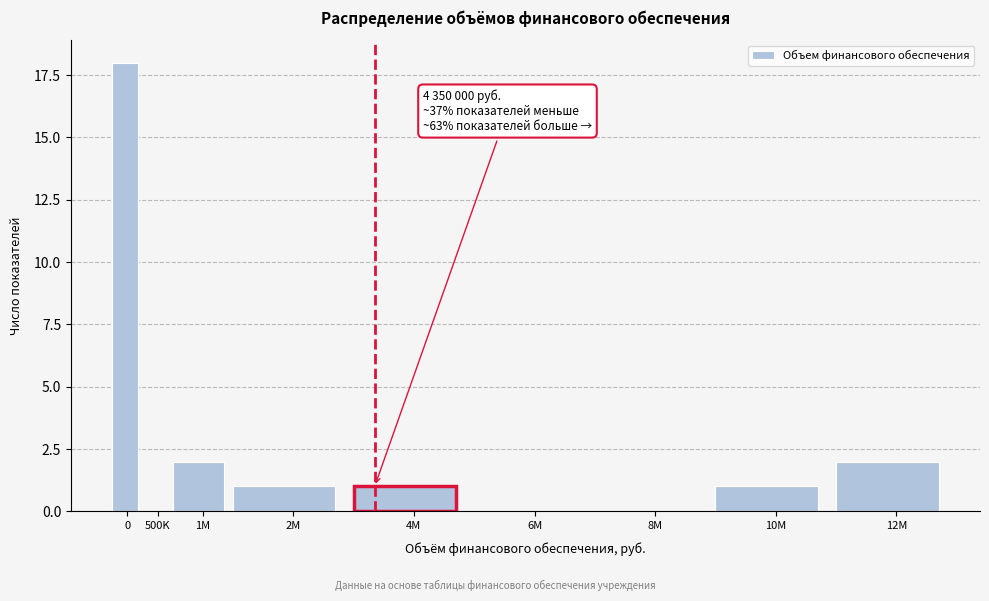

Reading left to right, extract all data points from this chart.

0=18	500K=0	1M=2	2M=1	4M=1	6M=0	8M=0	10M=1	12M=2